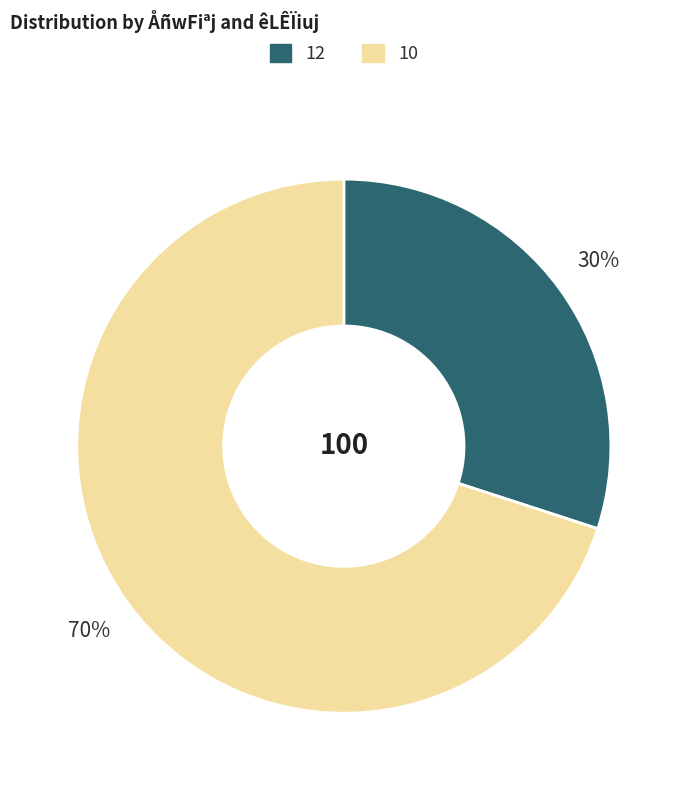

Approximately how many times larger is the value at 12 compared to 10?

0.4